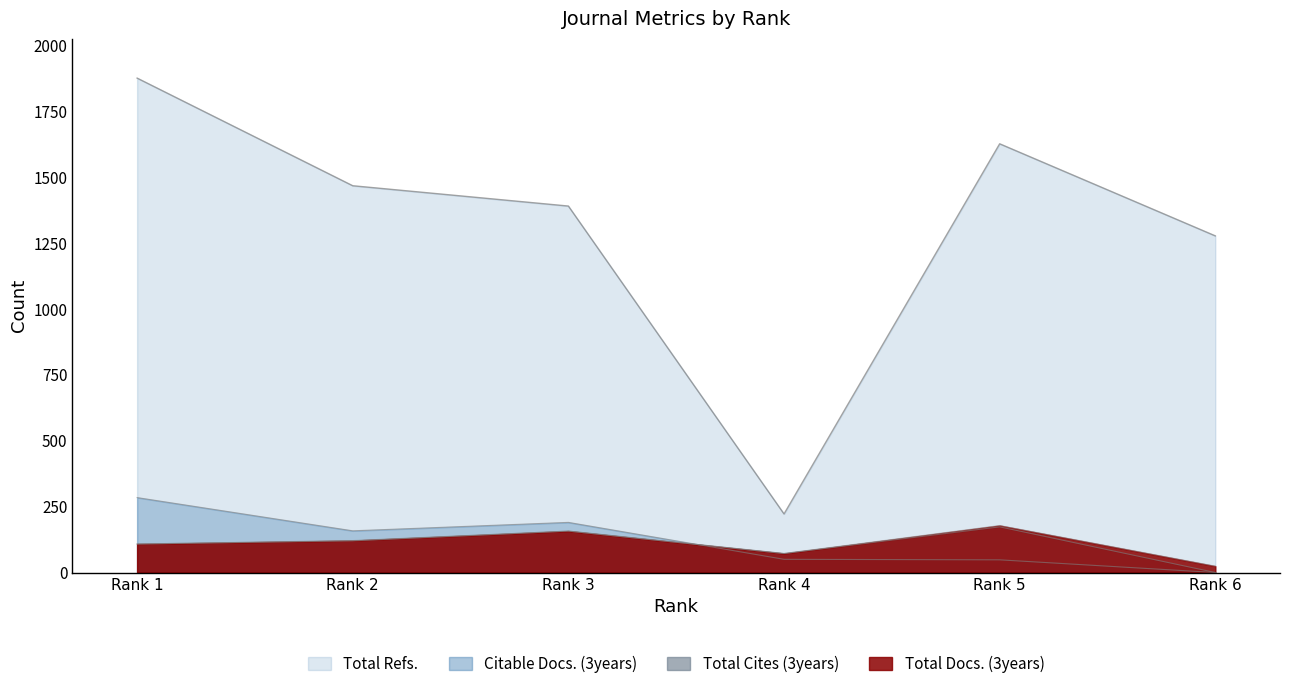

After their last crossing, which series has the higher values: Citable Docs. (3years) or Total Cites (3years)?

Citable Docs. (3years)